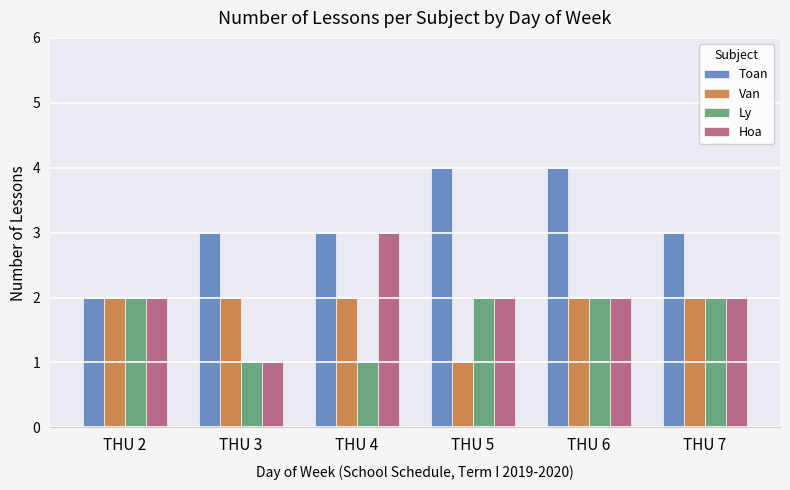

Which series has the largest total across all categories?

Toan